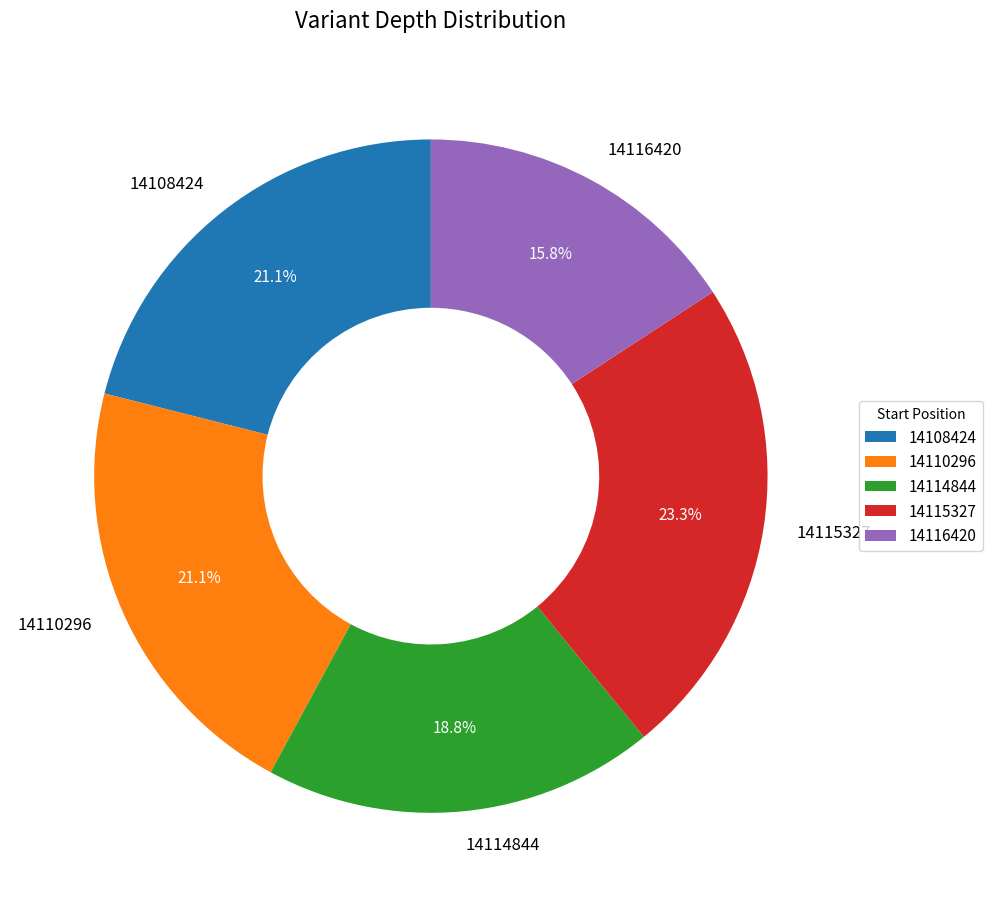

Is there a majority slice in this chart?

No